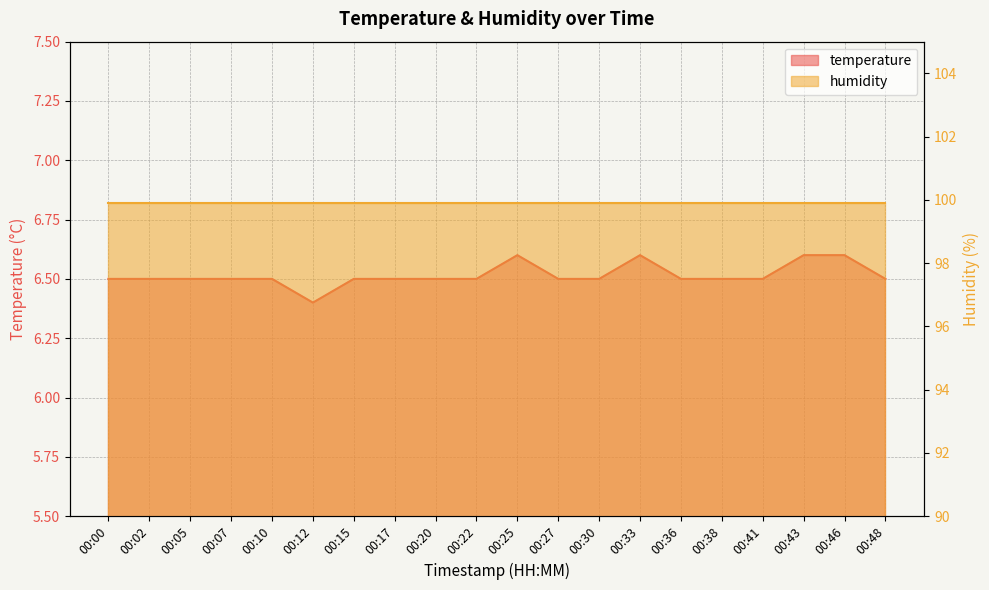

What is the change in value from 00:02 to 00:46?

+0.1